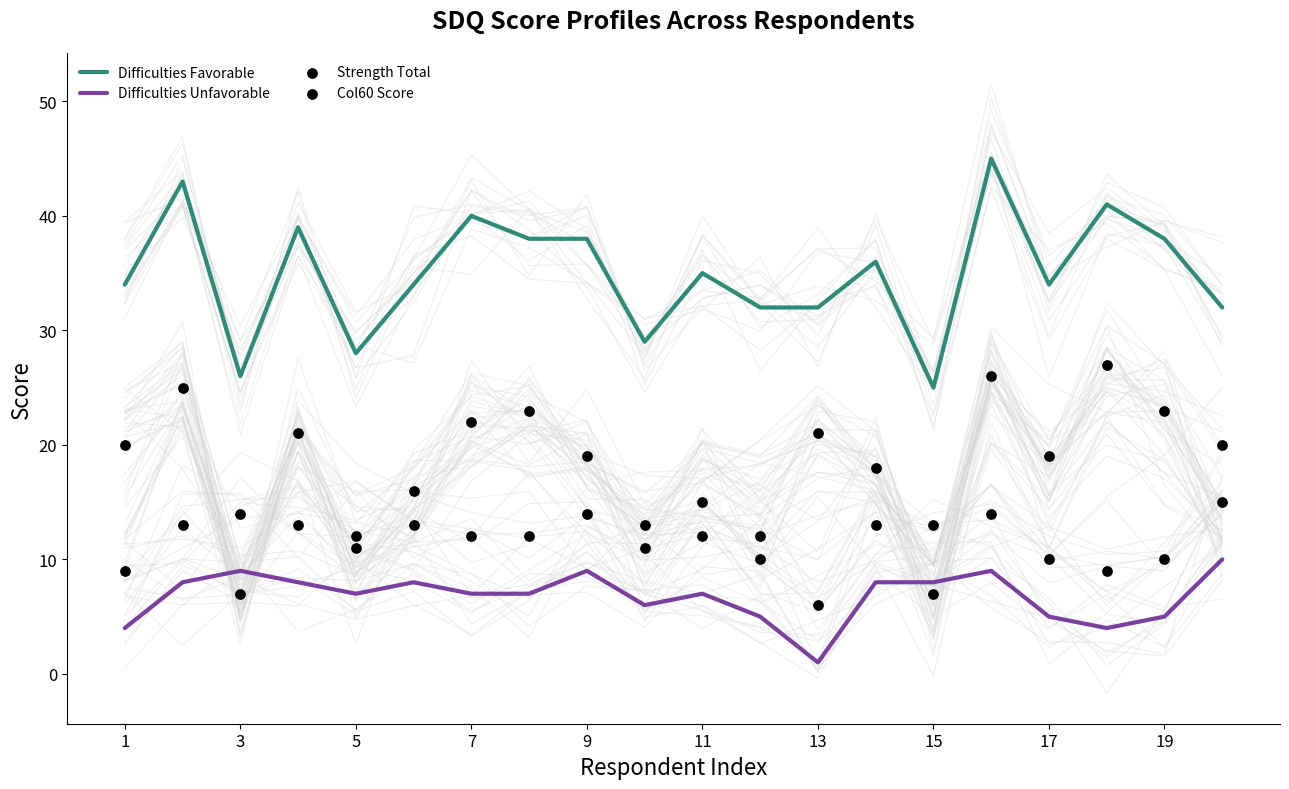

Which series reaches the minimum Y coordinate?

Difficulties Unfavorable